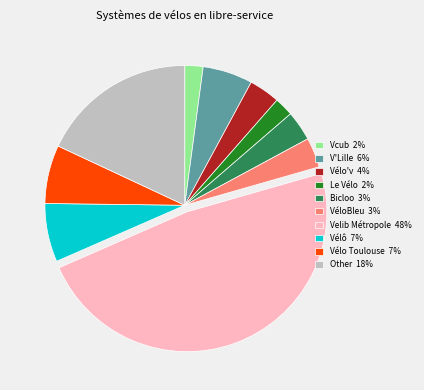

Does any single category account for the majority?

No